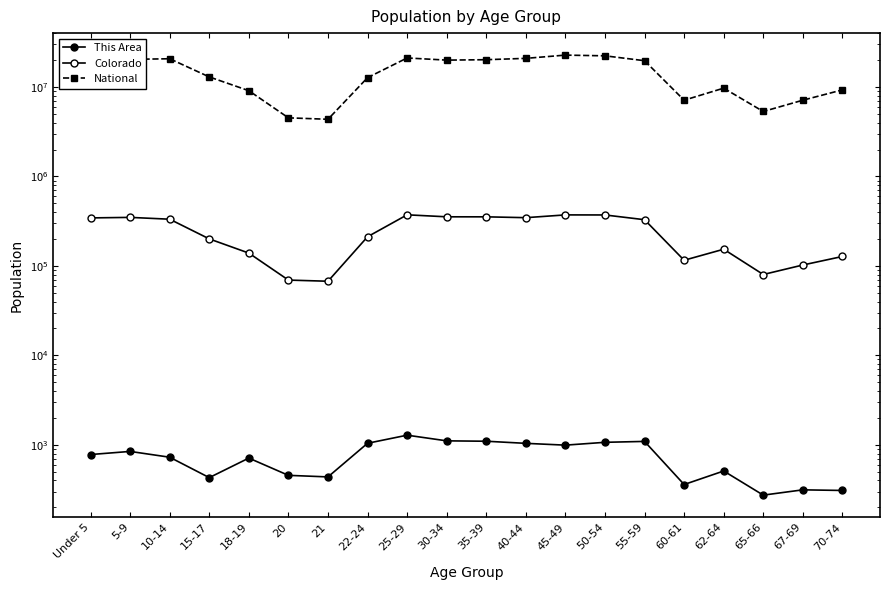

Reading left to right, what are all the values shown in this chart?

This Area: Under 5=779	5-9=844	10-14=727	15-17=430	18-19=711	20=456	21=438	22-24=1041	25-29=1282	30-34=1108	35-39=1097	40-44=1039	45-49=992	50-54=1067	55-59=1092	60-61=360	62-64=510	65-66=274	67-69=314	70-74=309
Colorado: Under 5=343960	5-9=348603	10-14=332654	15-17=200392	18-19=139083	20=69437	21=67385	22-24=211793	25-29=372459	30-34=353819	35-39=353605	40-44=346039	45-49=371635	50-54=371063	55-59=328364	60-61=115654	62-64=153626	65-66=80153	67-69=102339	70-74=127468
National: Under 5=20201362	5-9=20348657	10-14=20677194	15-17=12954254	18-19=9086089	20=4519129	21=4354294	22-24=12712576	25-29=21101849	30-34=19962099	35-39=20179642	40-44=20890964	45-49=22708591	50-54=22298125	55-59=19664805	60-61=7113727	62-64=9704197	65-66=5319902	67-69=7115361	70-74=9278166